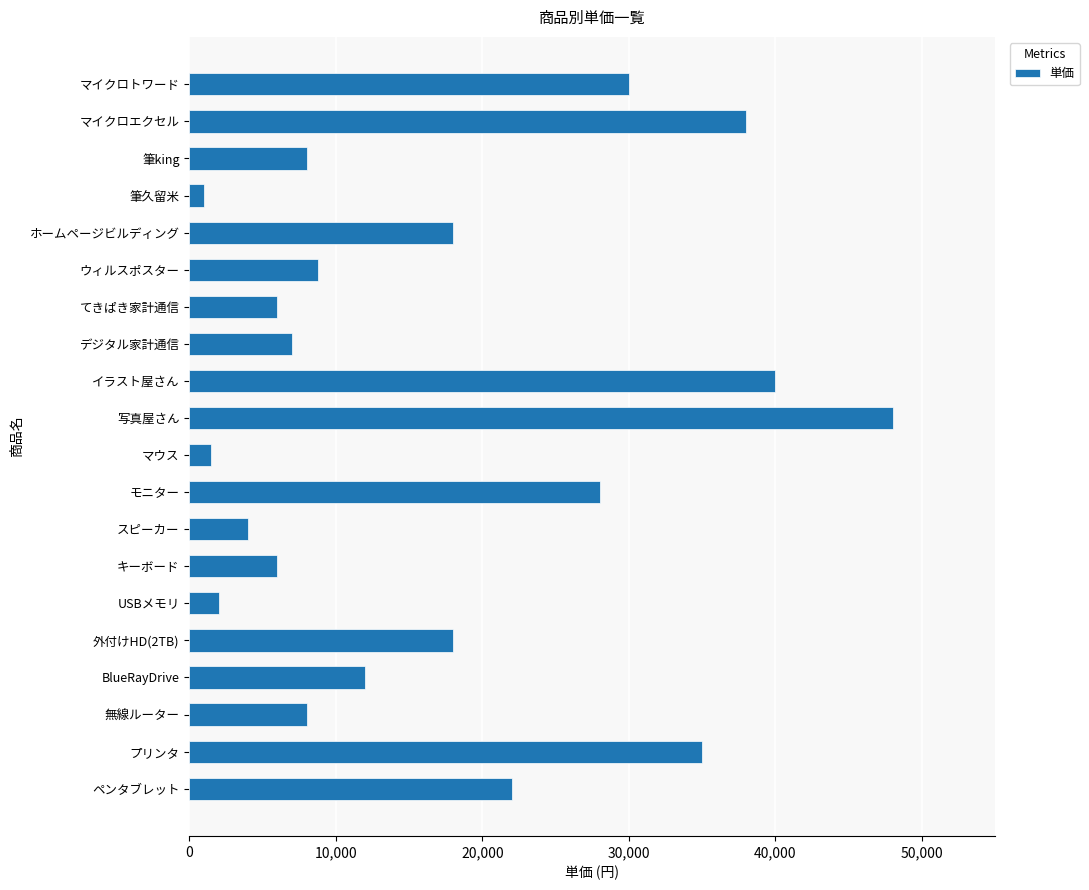

What is the sum of the values at ペンタブレット and マウス?

23500